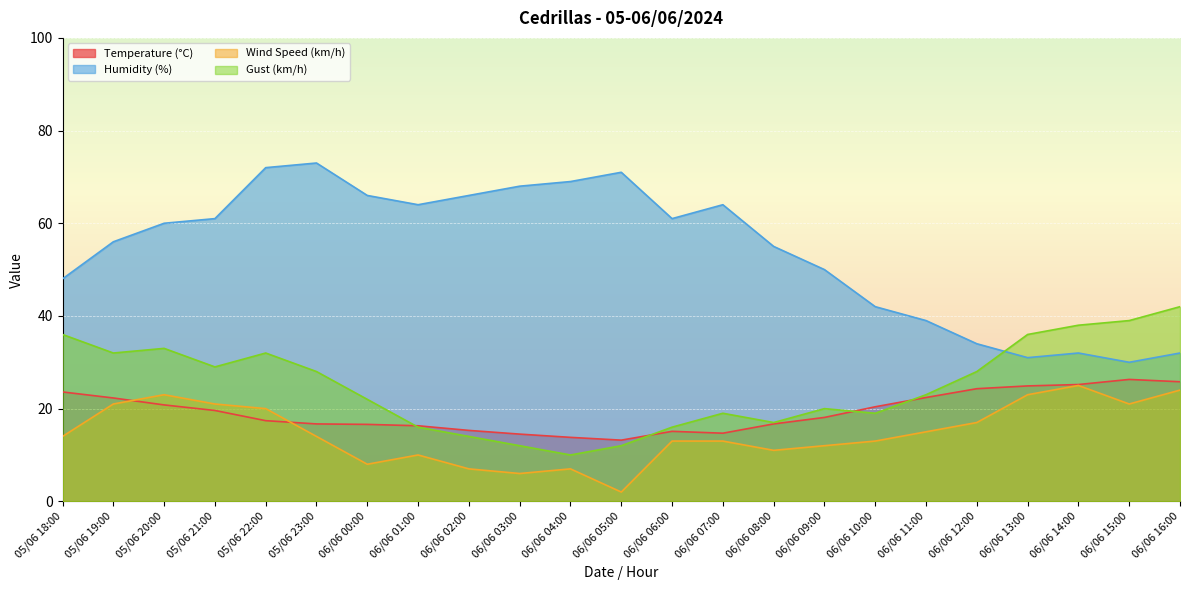

What is the maximum value for Wind Speed (km/h)?

25.0